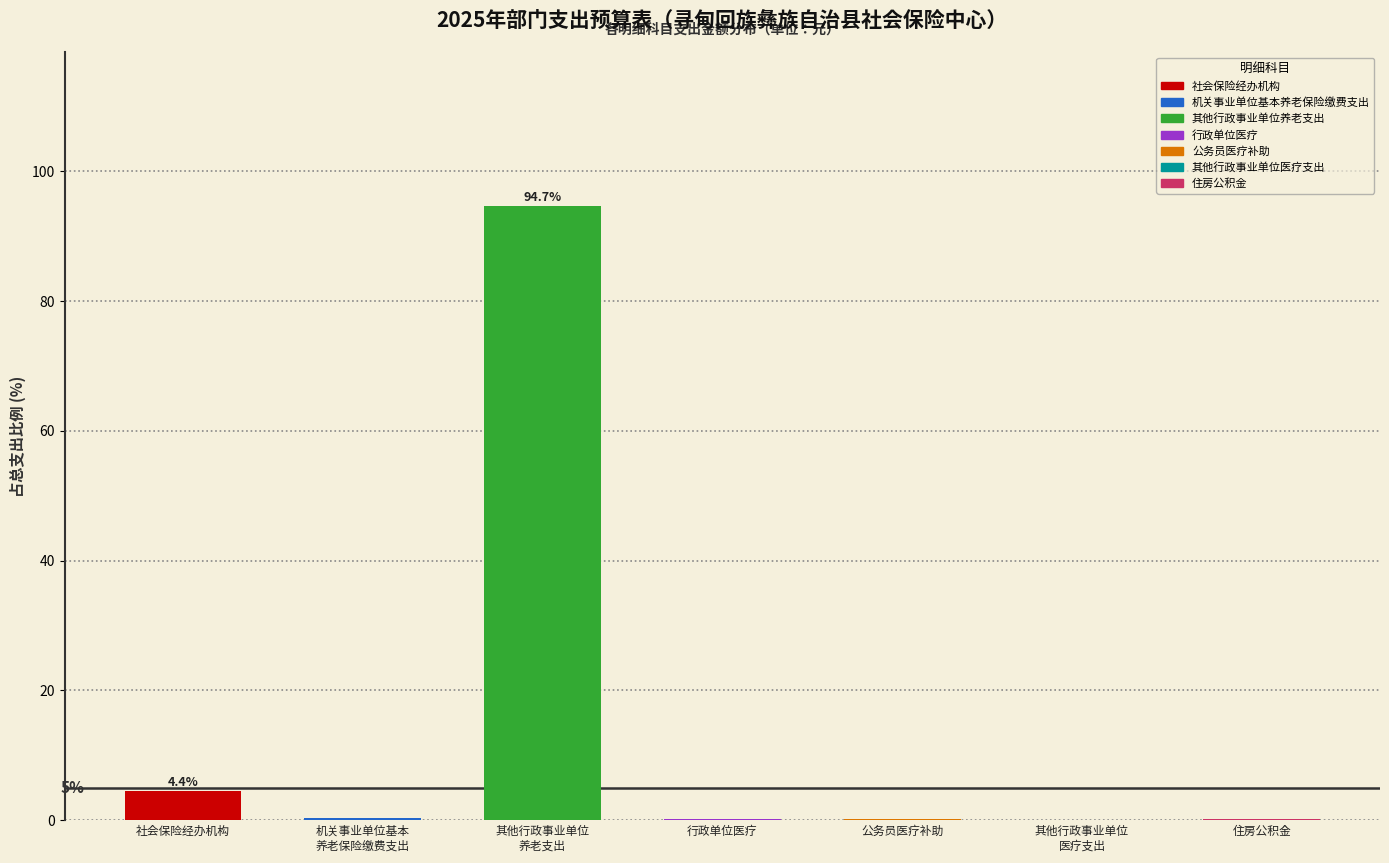

What is the sum of all values?

100.0